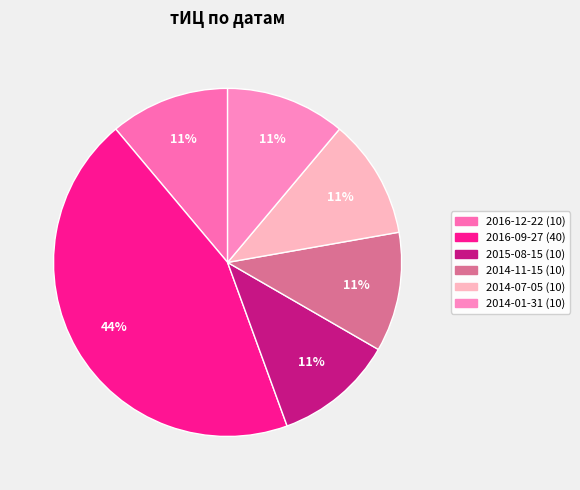

How many slices are in this pie chart?

6